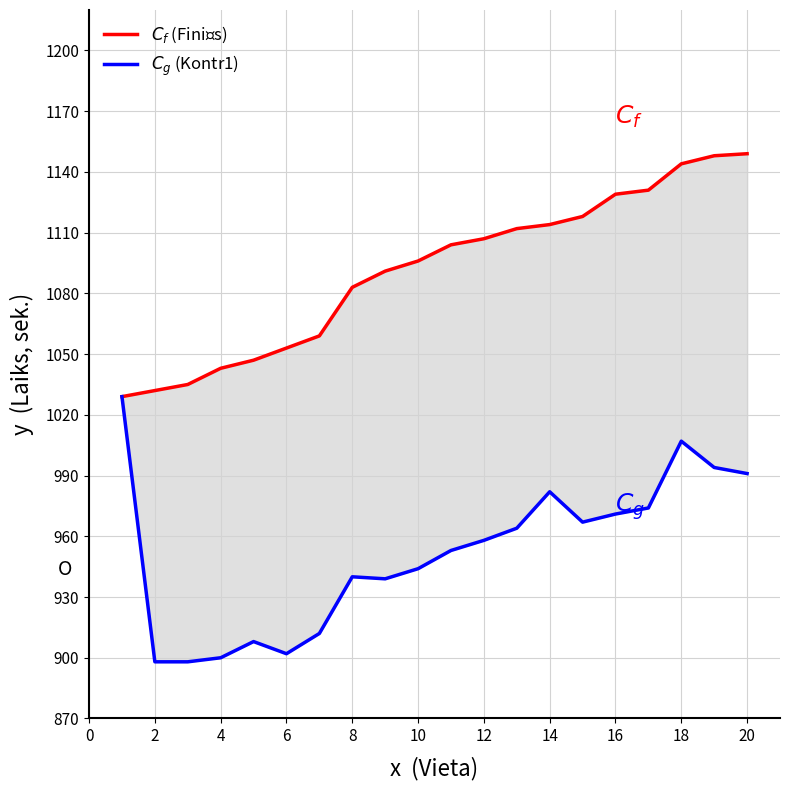

Is the value of $C_f$ (Finišs) at 19 greater than the value of $C_g$ (Kontr1) at 14?

Yes